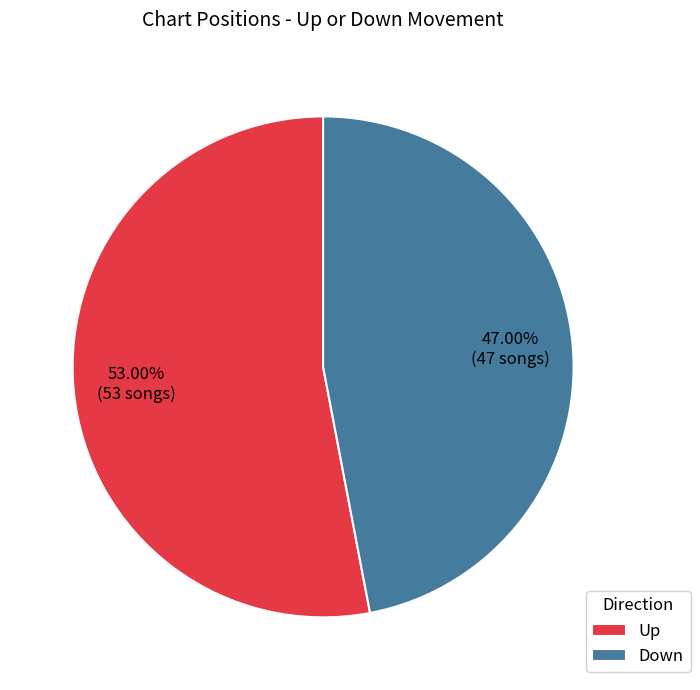

Which category has the biggest portion of the pie?

Up